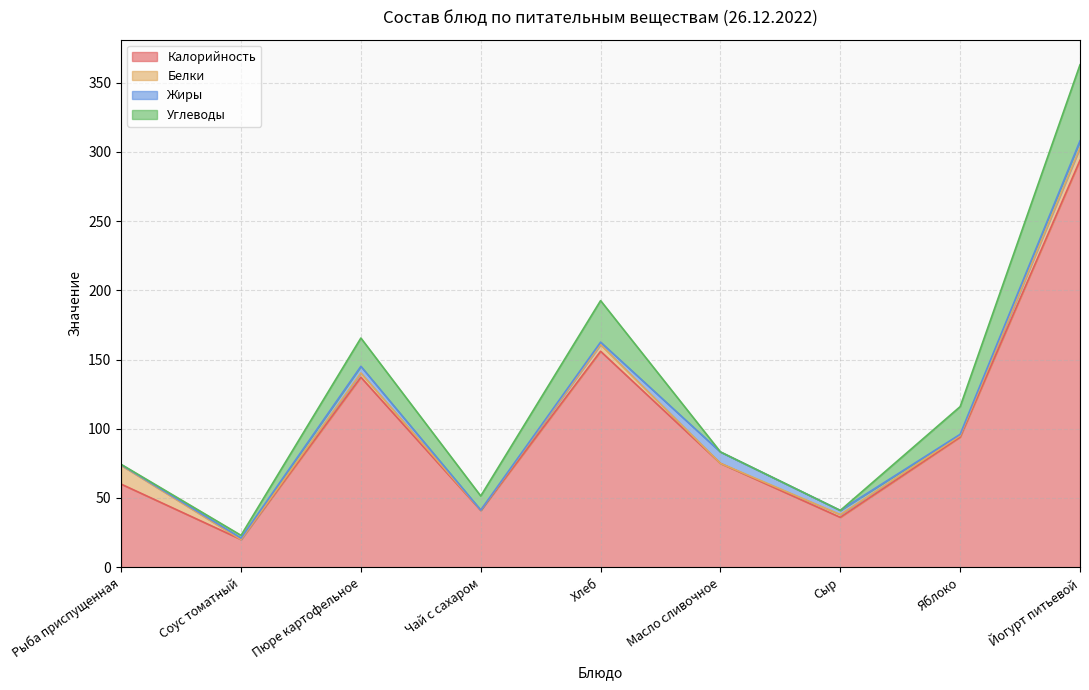

Which has a higher value, Йогурт питьевой or Чай с сахаром?

Йогурт питьевой